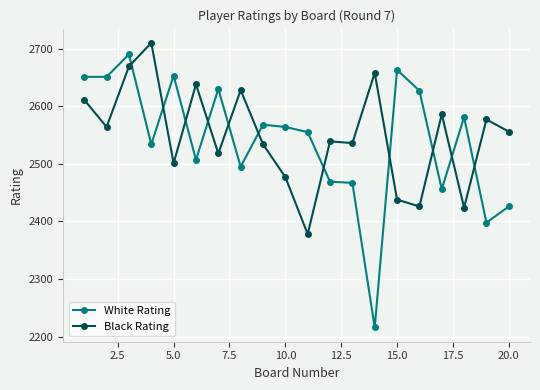

True or false: White Rating has more than 0 points higher than both neighbors.

True